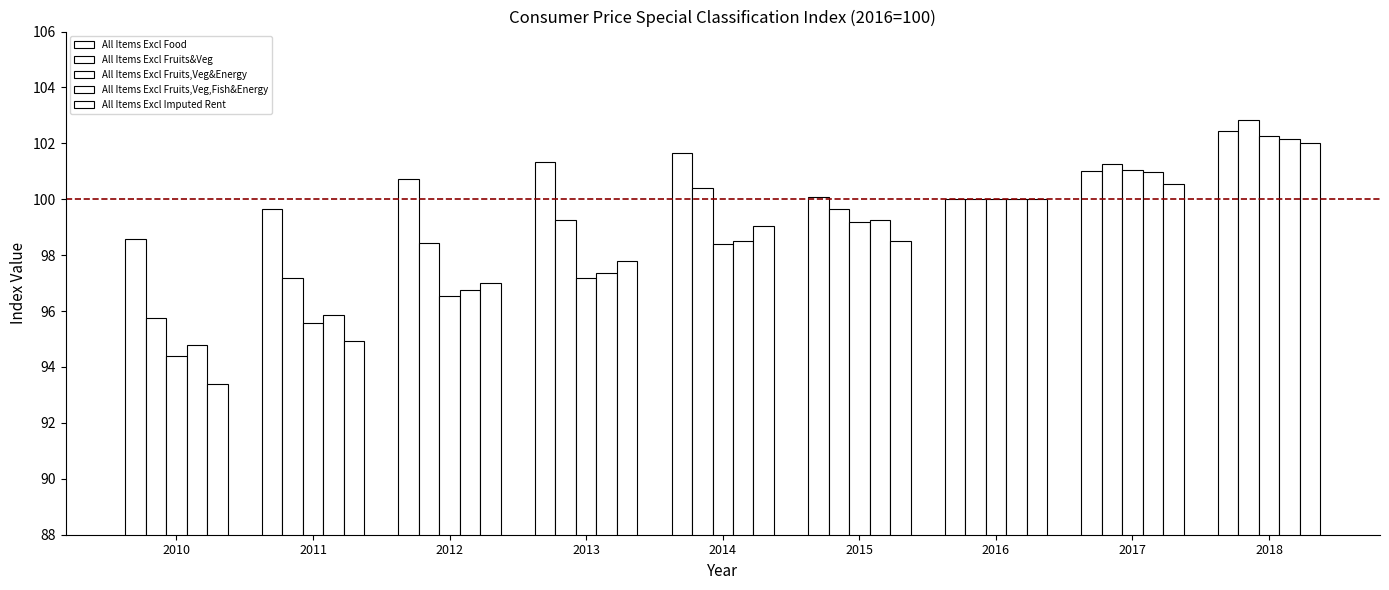

Where does the All Items Excl Food series first go above 100?

2012